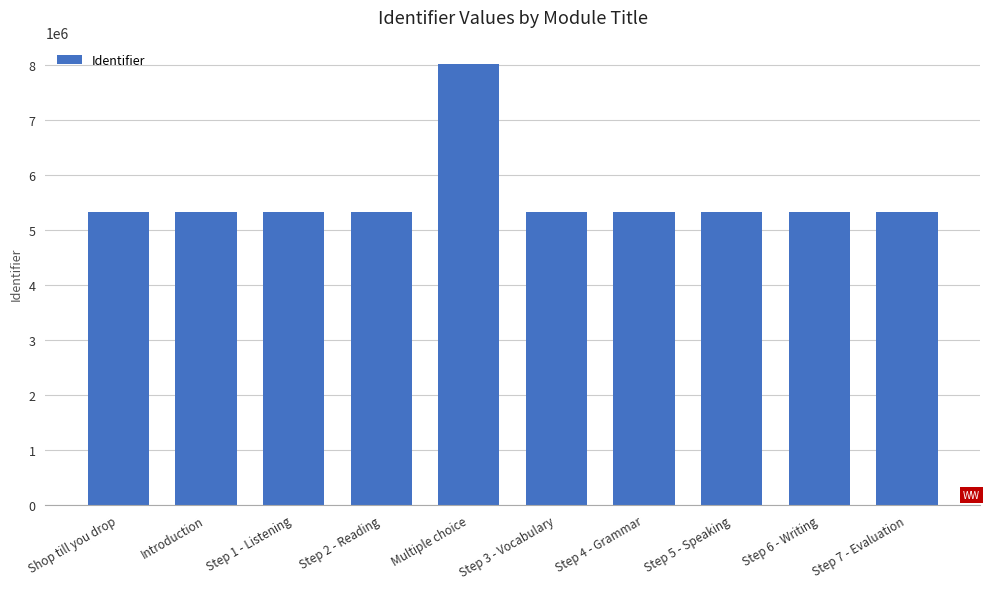

What is the minimum value shown in the chart?

5318063